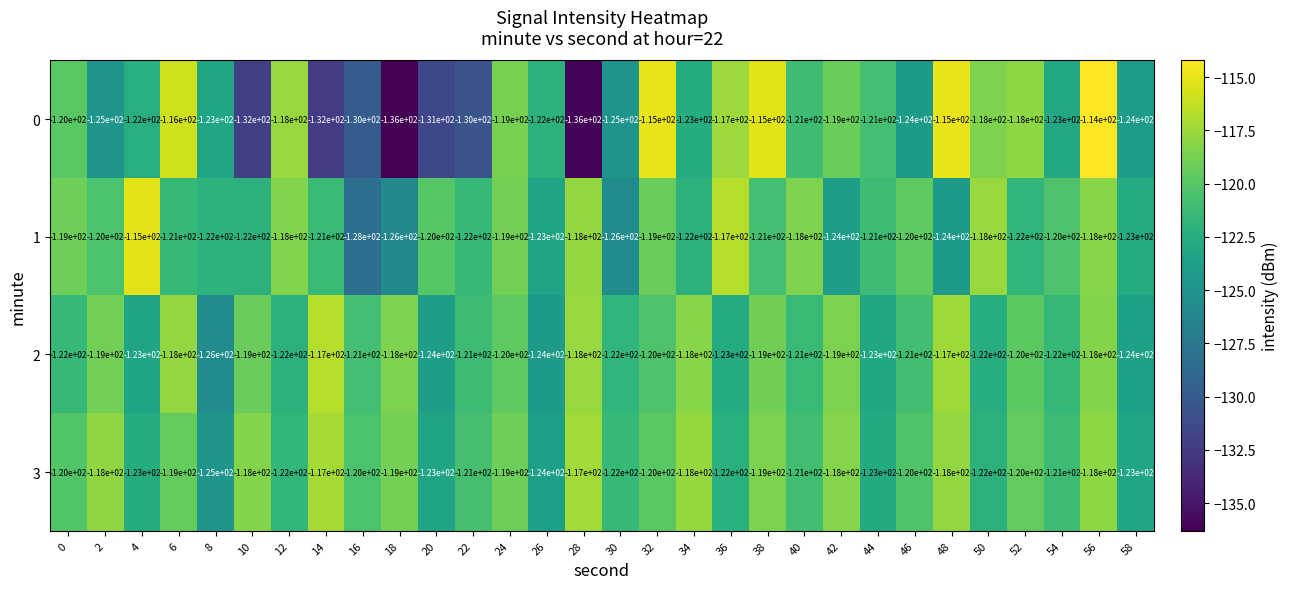

How many data points does each series have?

30